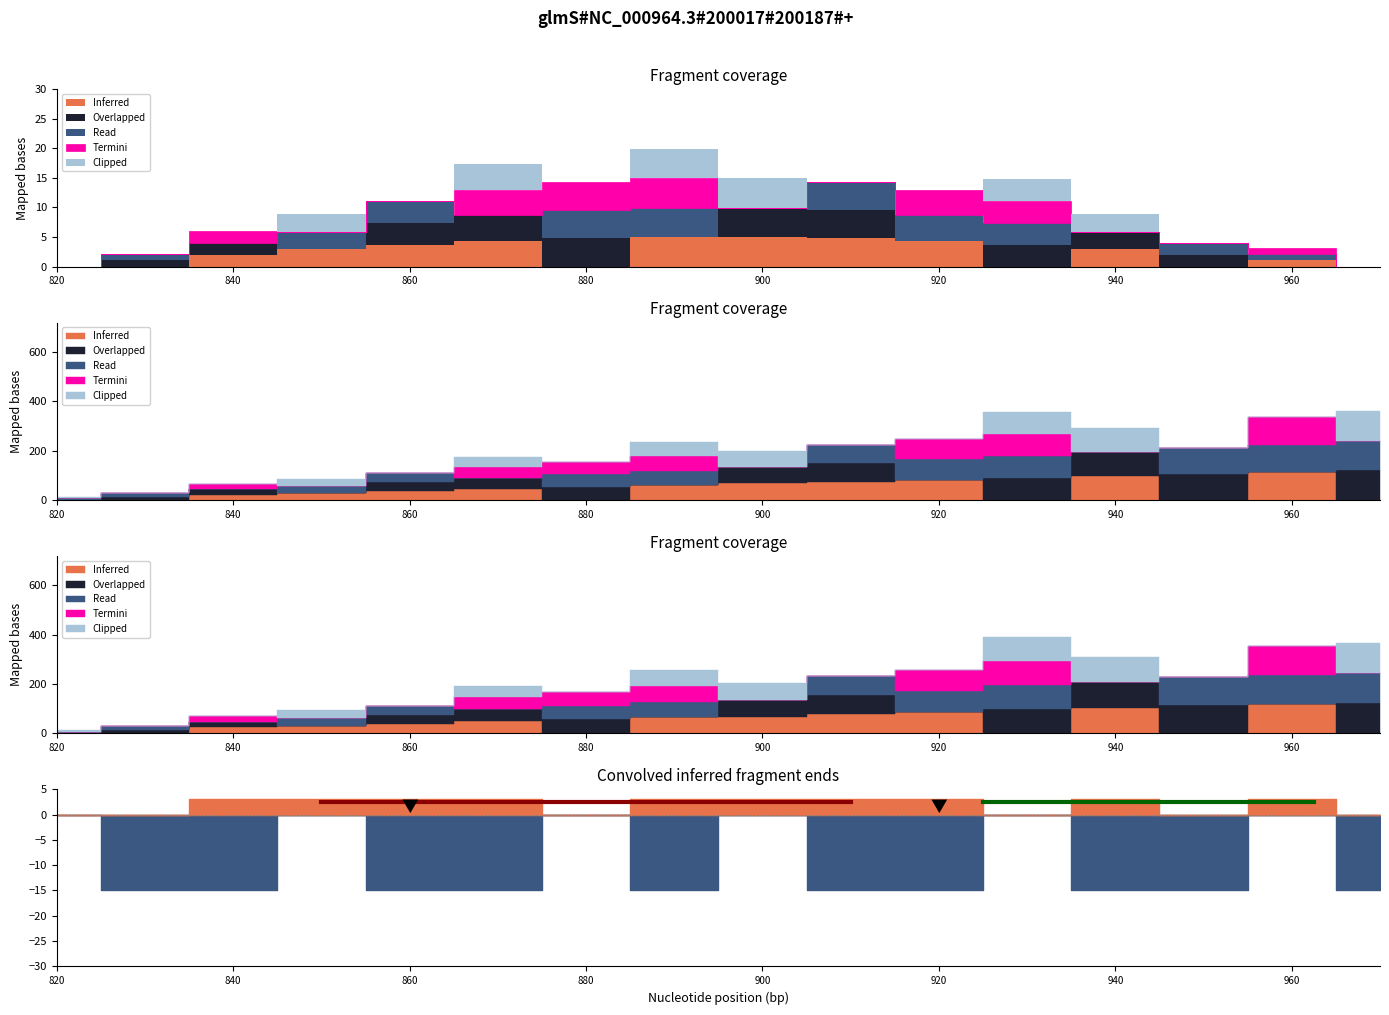

How many lines are shown in the chart?

6